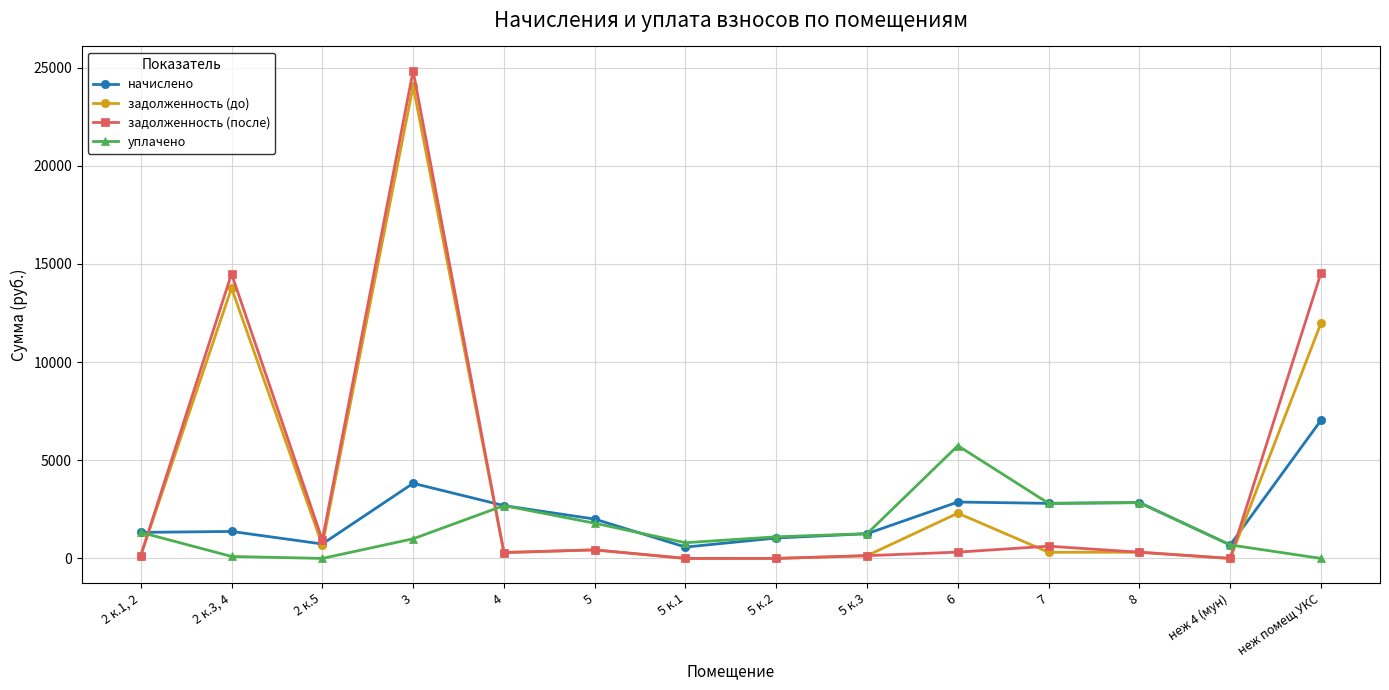

At which category is the sum across all series the highest?

3